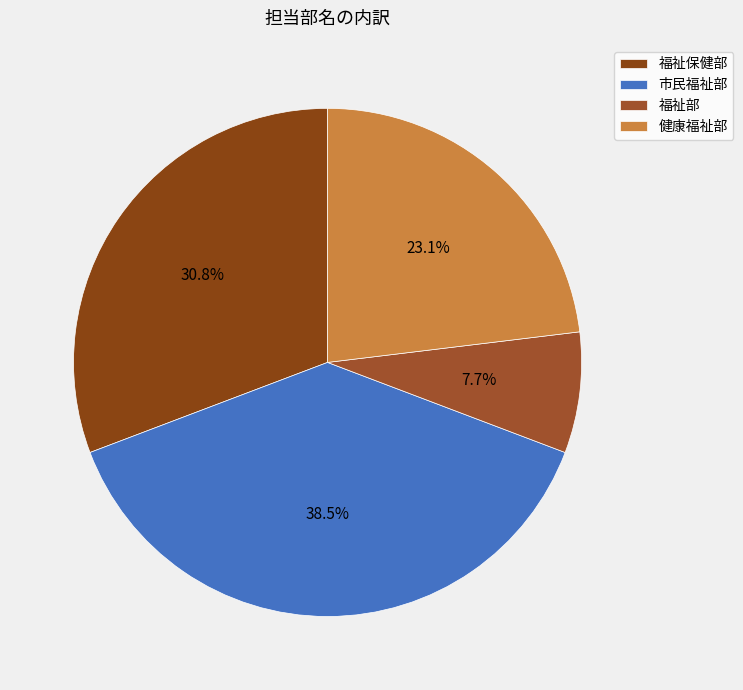

True or false: 健康福祉部 accounts for 33% of the total.

False